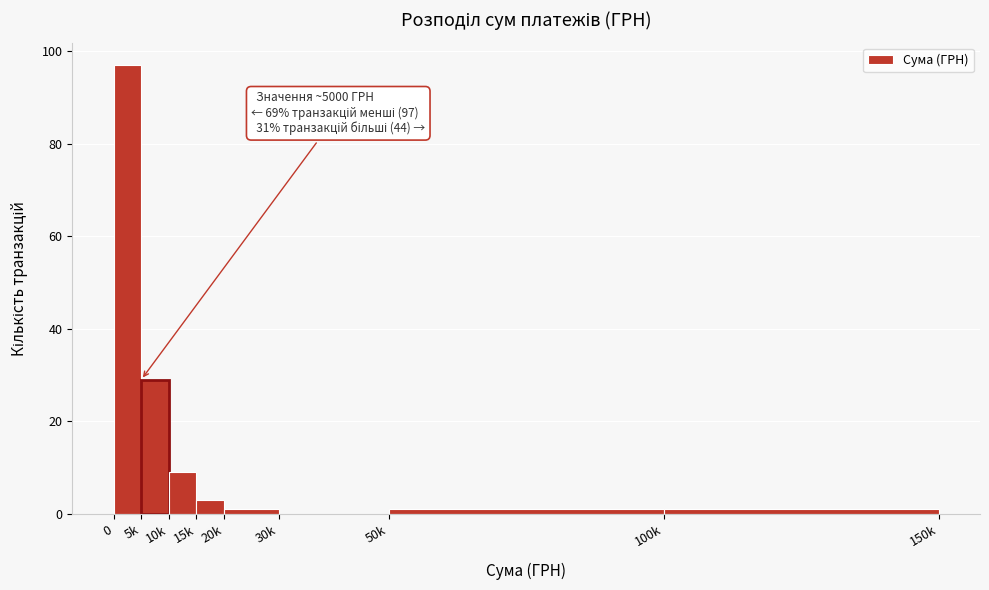

Reading left to right, extract all data points from this chart.

0=97	5k=29	10k=9	15k=3	20k=1	30k=0	50k=1	100k=1